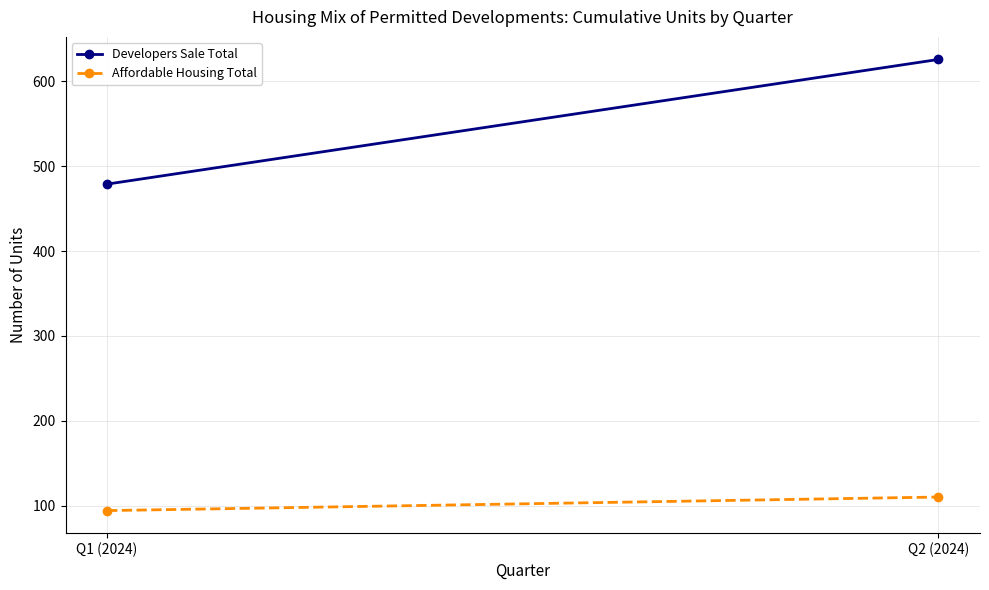

At which category is the sum across all series the highest?

Q2 (2024)